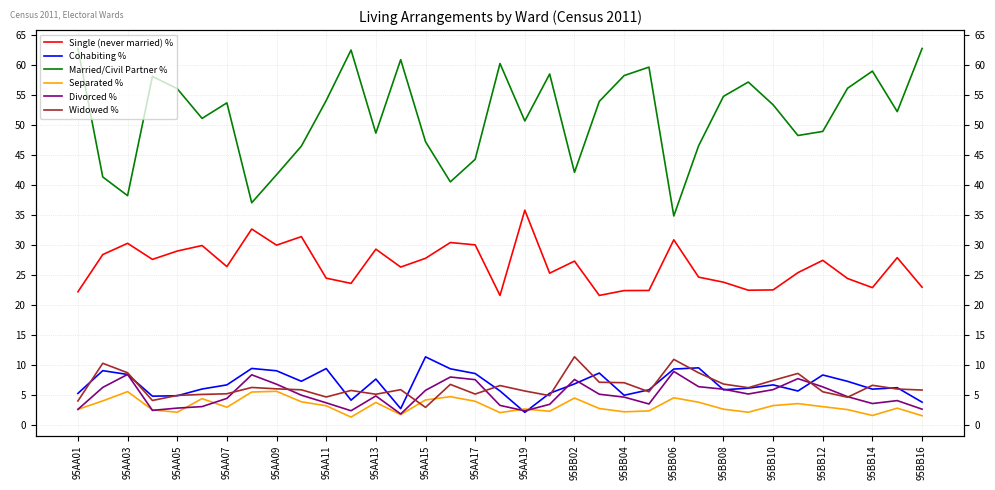

Reading left to right, what are all the values shown in this chart?

Single (never married) %: 22.1	28.3	30.2	27.5	28.9	29.9	26.3	32.6	29.9	31.3	24.4	23.5	29.2	26.3	27.7	30.4	30.0	21.5	35.7	25.2	27.2	21.5	22.3	22.4	30.8	24.6	23.7	22.4	22.4	25.3	27.4	24.4	22.8	27.8	22.9
Cohabiting %: 5.2	9.0	8.4	4.7	4.8	5.9	6.6	9.4	9.0	7.2	9.3	4.1	7.6	2.7	11.3	9.3	8.5	5.6	2.0	5.2	6.8	8.6	4.9	5.8	9.3	9.5	5.8	6.1	6.6	5.6	8.3	7.2	5.9	6.2	3.7
Married/Civil Partner %: 62.7	41.3	38.2	58.0	56.0	51.0	53.6	37.0	41.6	46.4	54.0	62.4	48.6	60.8	47.2	40.5	44.2	60.2	50.6	58.4	42.0	53.9	58.2	59.6	34.8	46.5	54.7	57.1	53.3	48.2	48.9	56.1	58.9	52.2	62.7
Separated %: 2.5	4.0	5.5	2.5	2.1	4.3	2.9	5.4	5.5	3.8	3.1	1.2	3.7	1.7	4.1	4.7	3.9	2.0	2.6	2.2	4.4	2.7	2.1	2.3	4.5	3.7	2.6	2.1	3.2	3.5	3.0	2.5	1.5	2.7	1.5
Divorced %: 2.5	6.2	8.4	2.4	2.8	3.0	4.4	8.3	6.7	4.9	3.6	2.3	4.8	1.8	5.7	7.9	7.5	3.2	2.3	3.4	7.5	5.1	4.6	3.4	8.9	6.3	5.9	5.1	5.8	7.7	6.3	4.7	3.5	4.0	2.6
Widowed %: 3.9	10.2	8.6	4.0	4.9	5.0	5.1	6.2	6.0	5.8	4.6	5.7	5.1	5.8	2.9	6.7	5.1	6.5	5.6	4.8	11.3	7.1	7.0	5.5	10.9	8.6	6.8	6.2	7.4	8.5	5.5	4.6	6.5	5.9	5.8